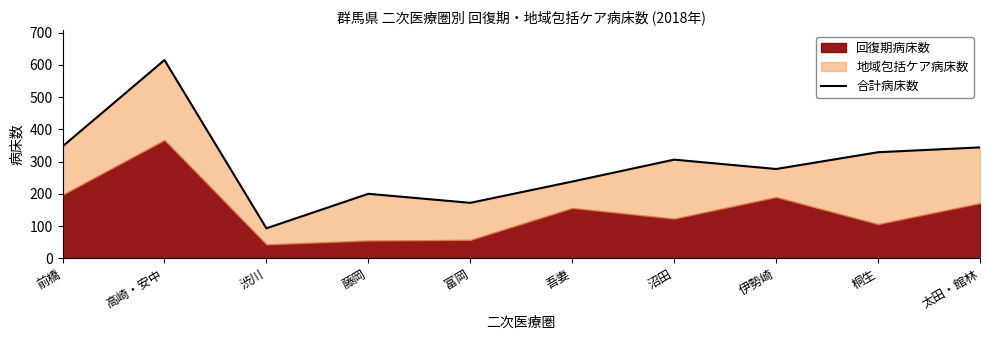

How many interior local peaks (higher than both neighbors) does the data have?

3